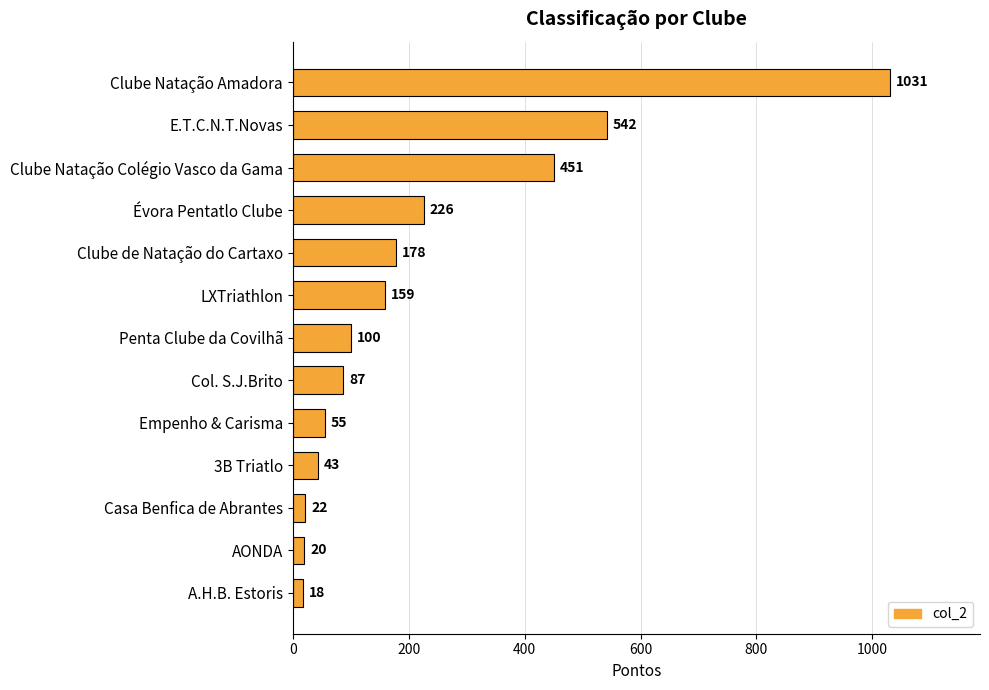

Reading bottom to top, list all the values displayed in this chart.

18	20	22	43	55	87	100	159	178	226	451	542	1031